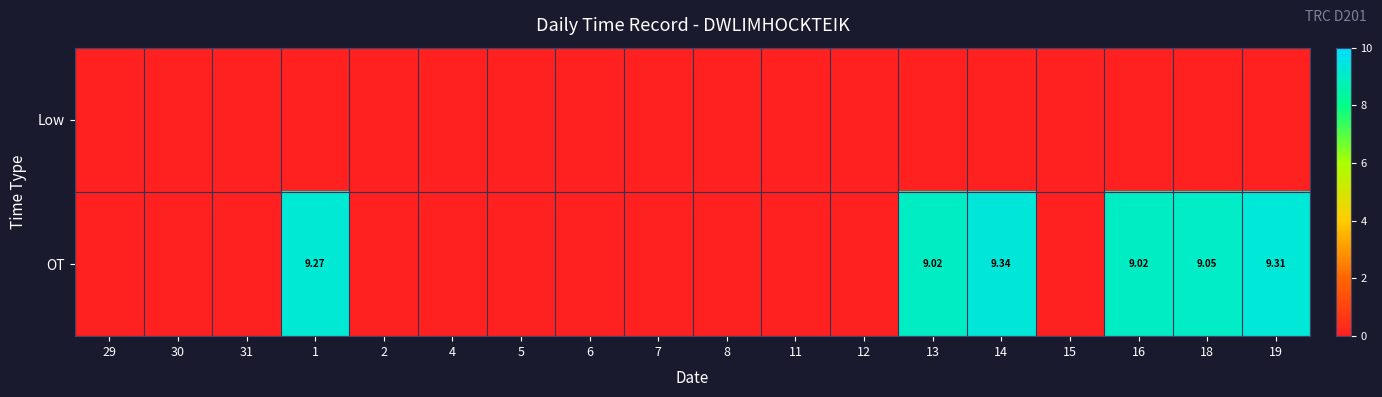

List the labels in order of OT value, largest first.

14, 19, 1, 18, 13, 16, 29, 30, 31, 2, 4, 5, 6, 7, 8, 11, 12, 15